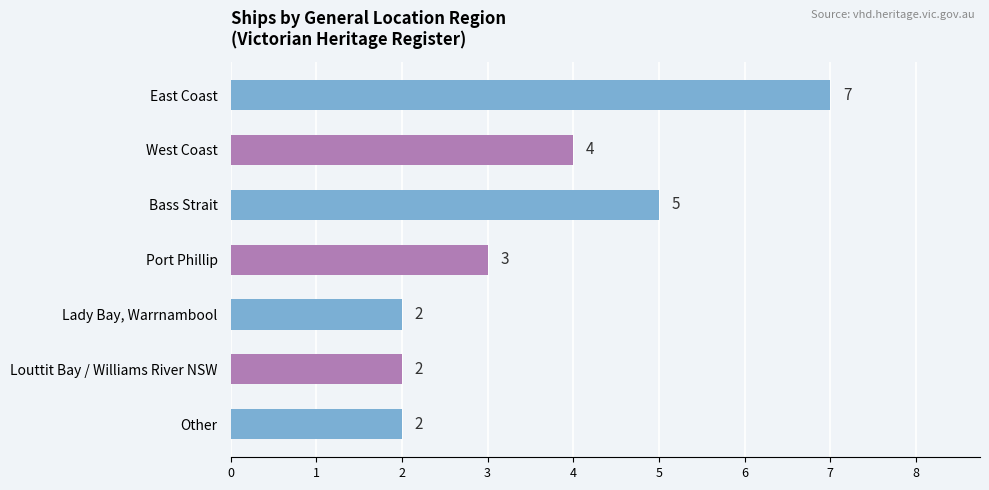

How many values are between 2 and 5?

6